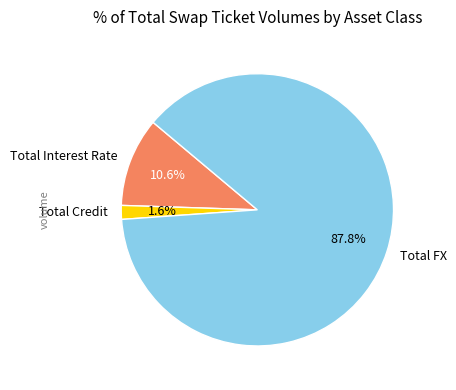

To the nearest percent, what is the difference between the largest and smallest slice percentages?

86%